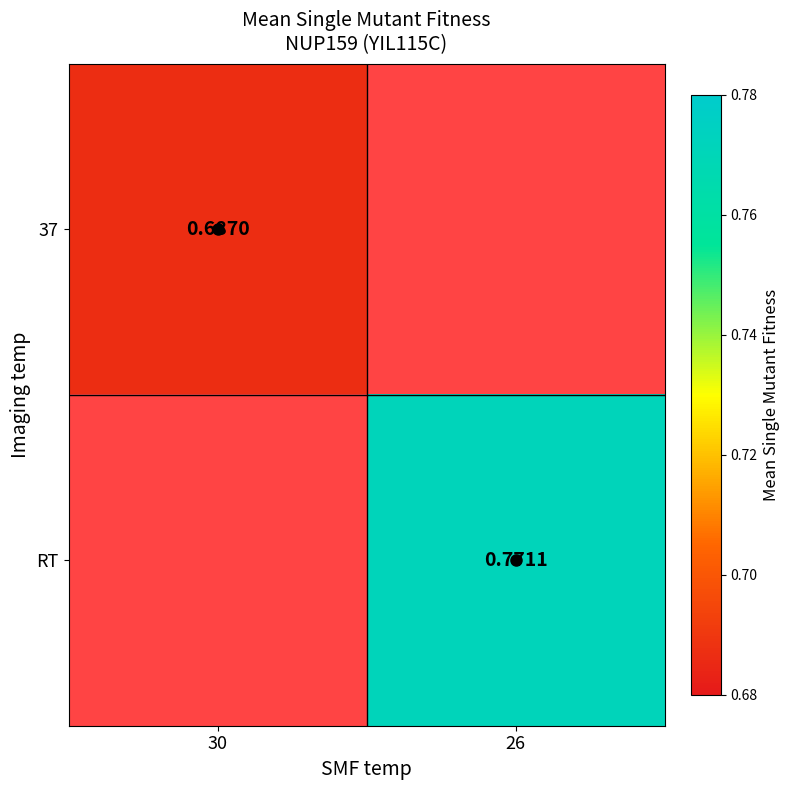

Which category has the highest value in the 37 series?

30